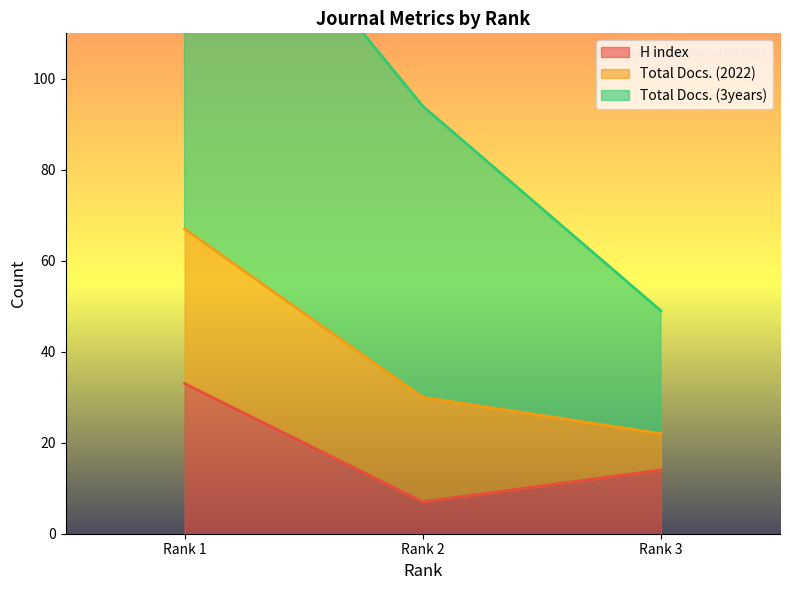

Which category has the highest value in the H index series?

Rank 1